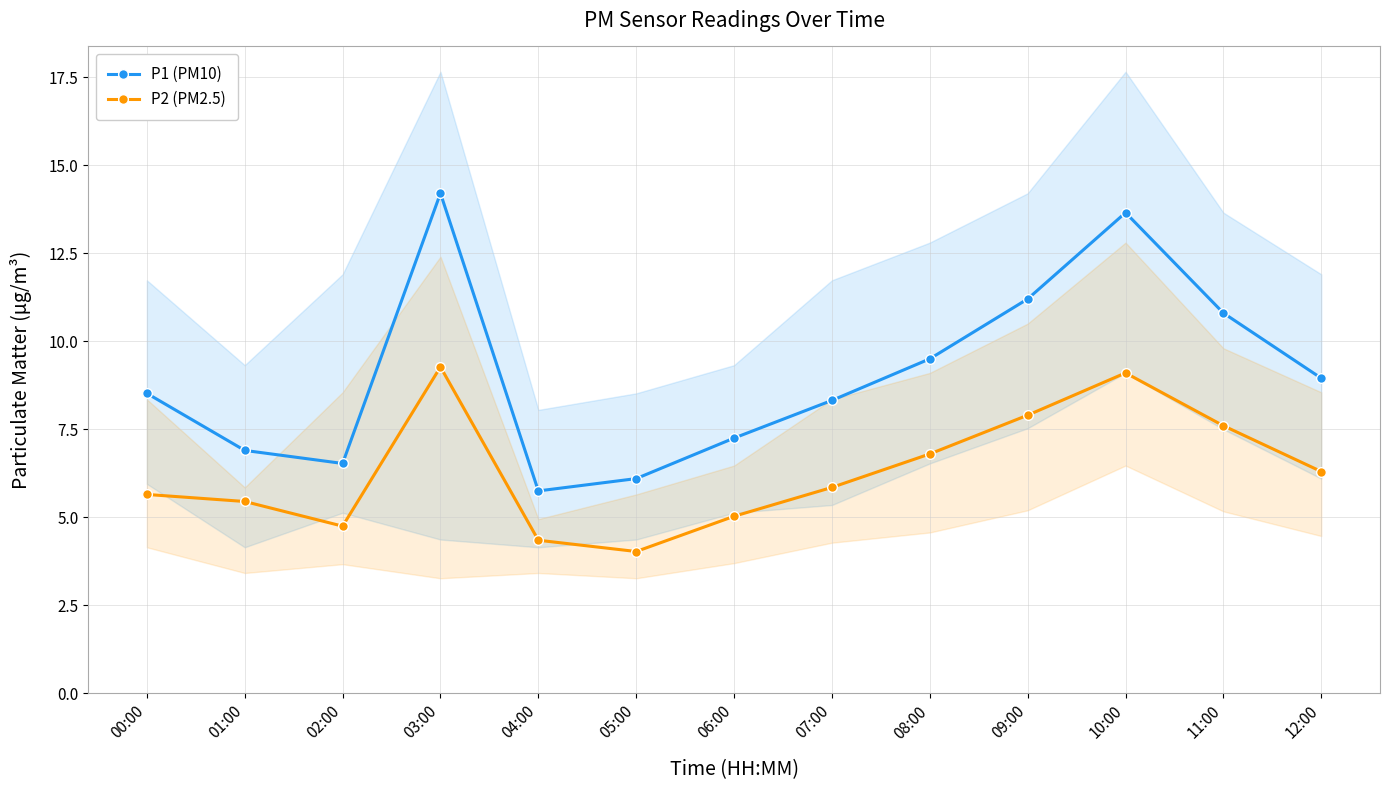

What are all the series names shown in the legend?

P1 (PM10), P2 (PM2.5)